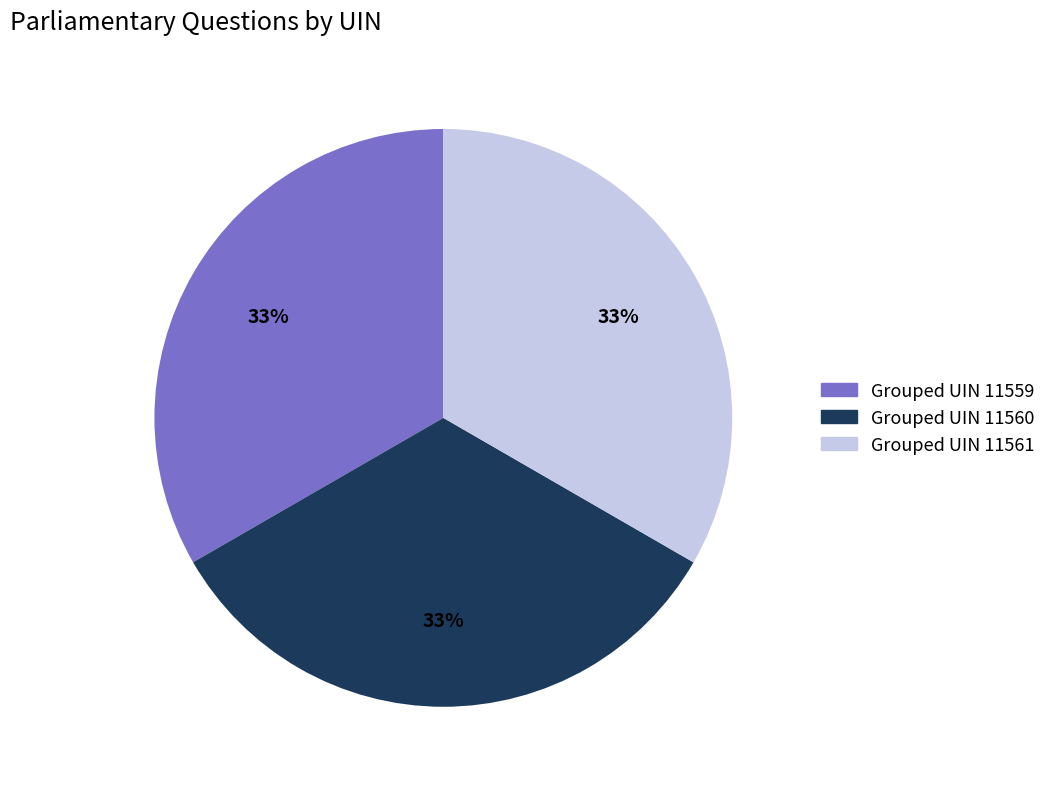

Approximately how many times larger is the value at Grouped UIN 11560 compared to Grouped UIN 11561?

1.0